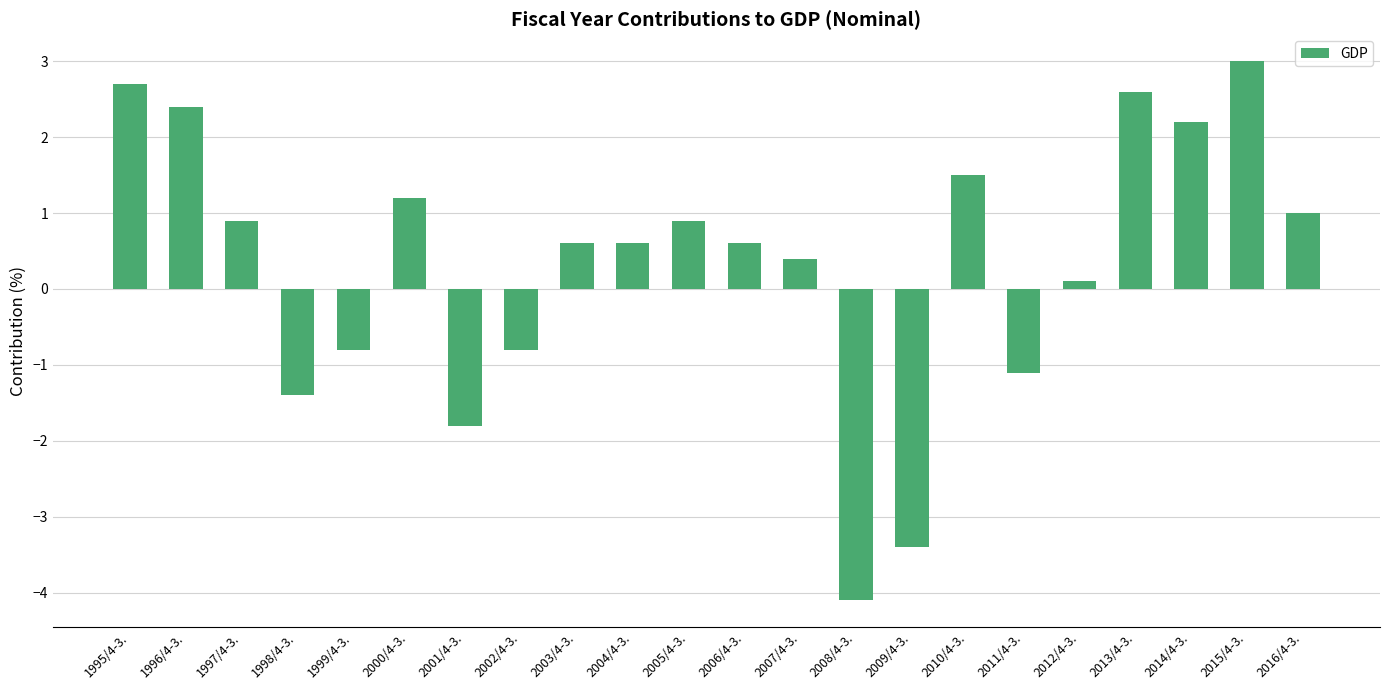

How many bars are there in total?

22